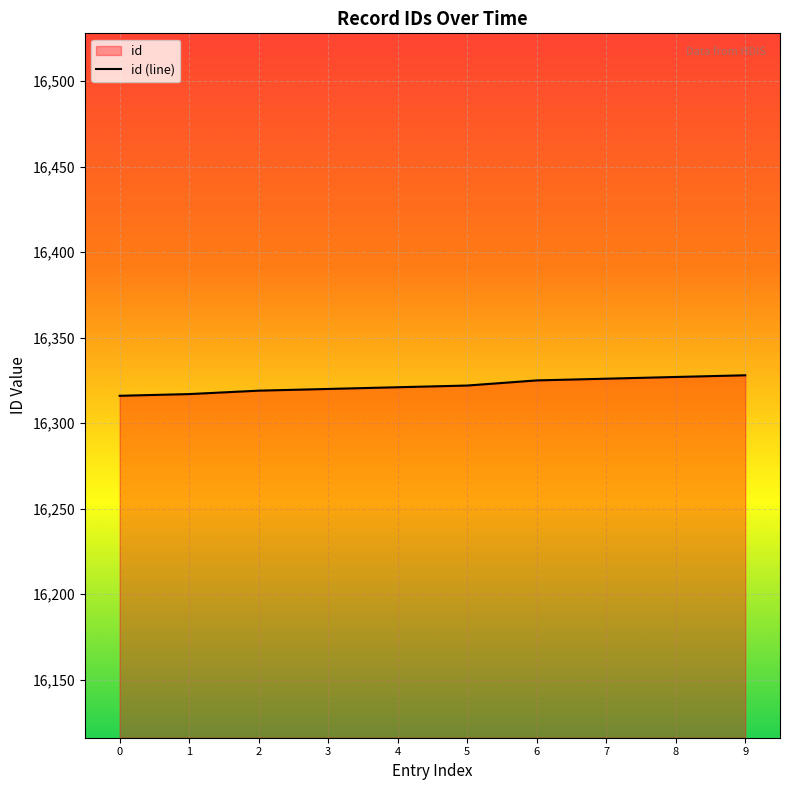

What is the difference between the values at 4 and 3?

1